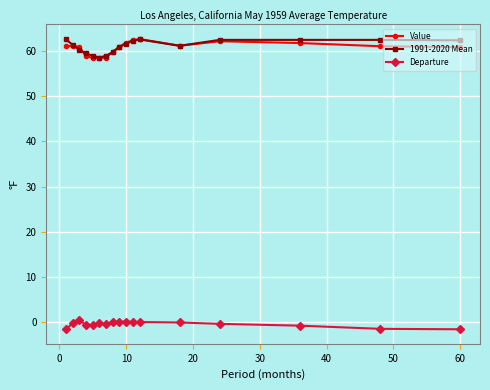

What is the highest value of the 1991-2020 Mean series?

62.5